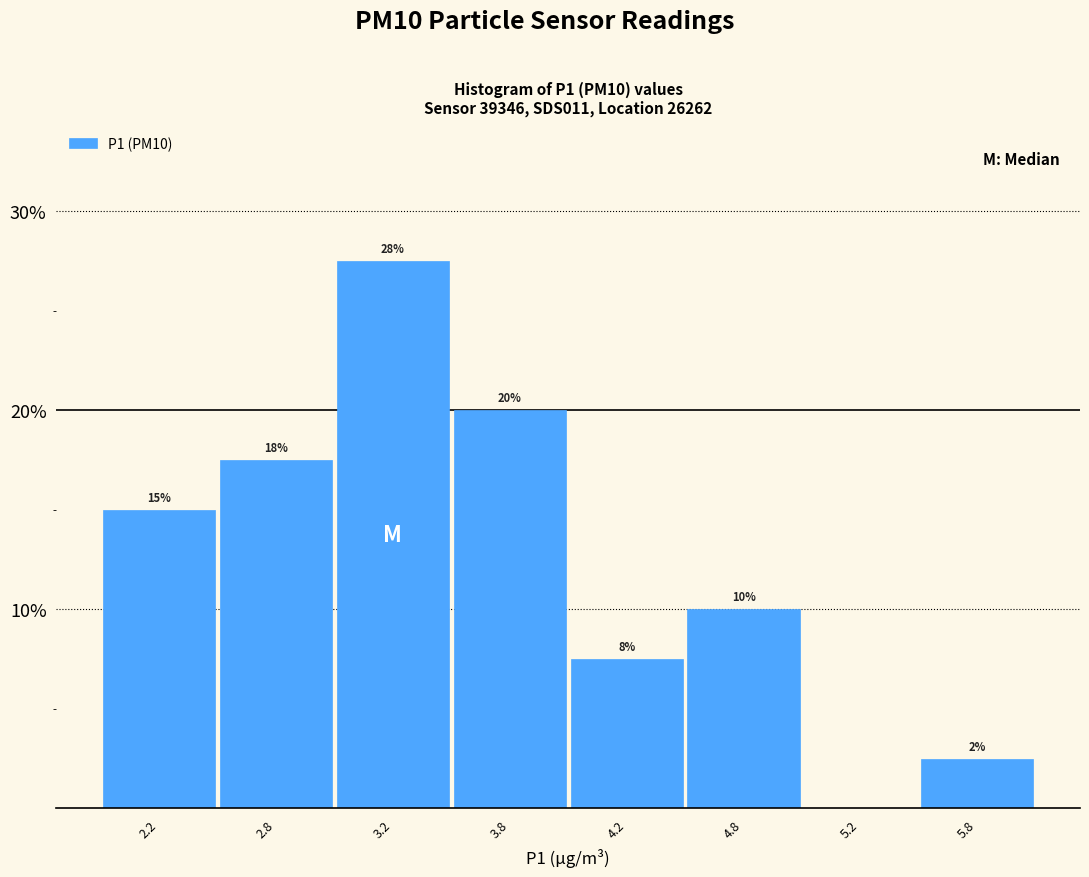

Are the bars horizontal?

No